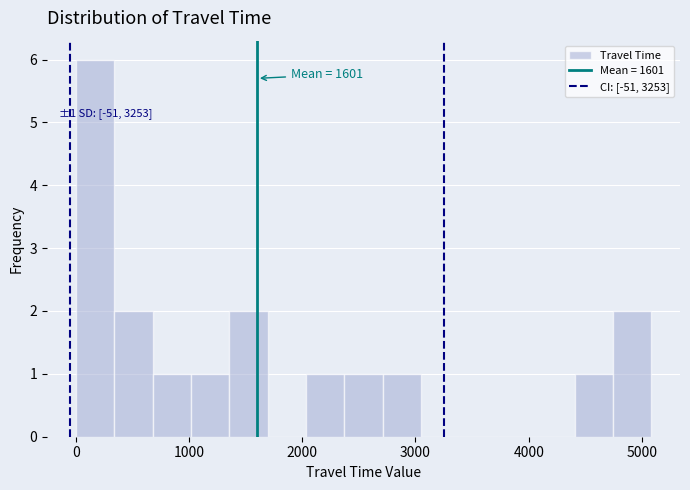

Read against the x-axis, roughly where is the centre of the tallest bar?

200